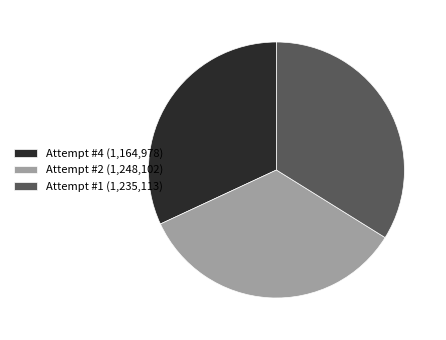

Does Attempt #4 (1,164,978) account for over 50% of the chart?

No